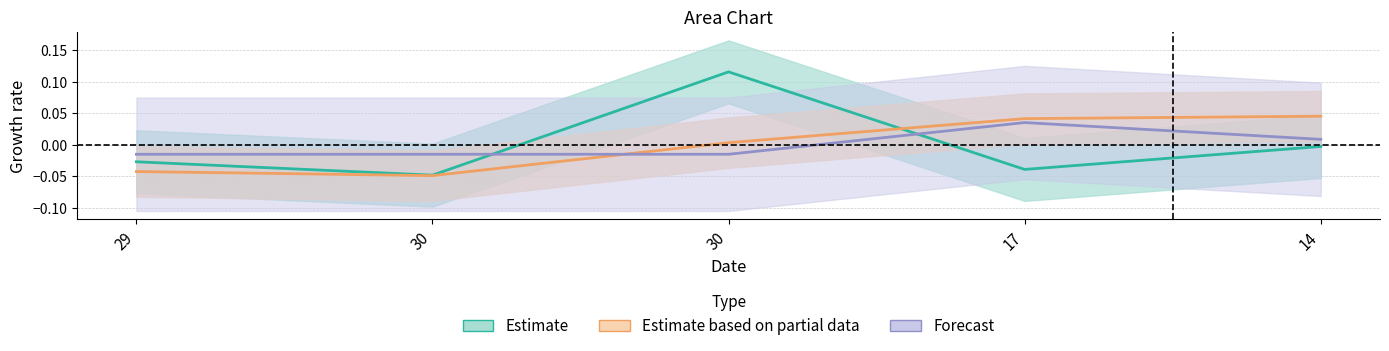

True or false: êLÊÏ has a value of -0.0 at 17.

True